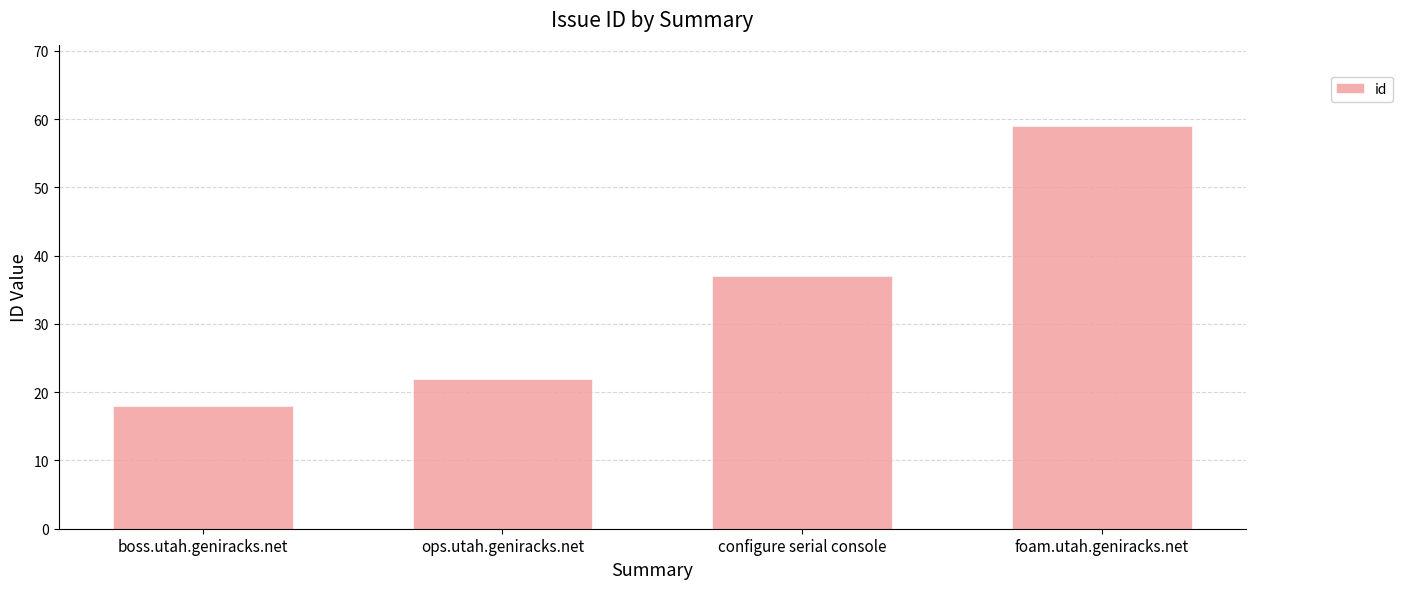

What is the average value?

34